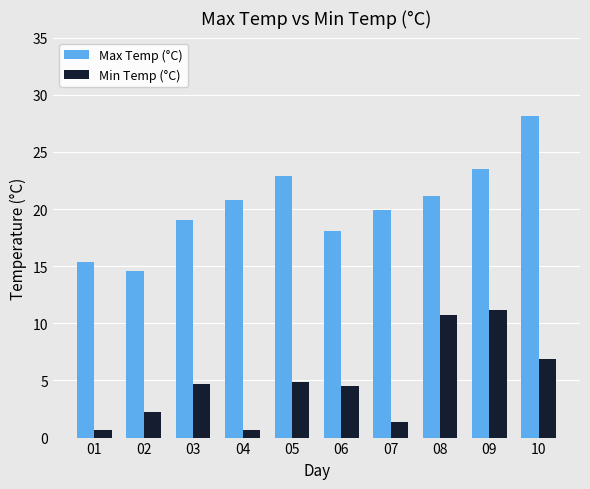

What is the total value across all series at 05?

27.8